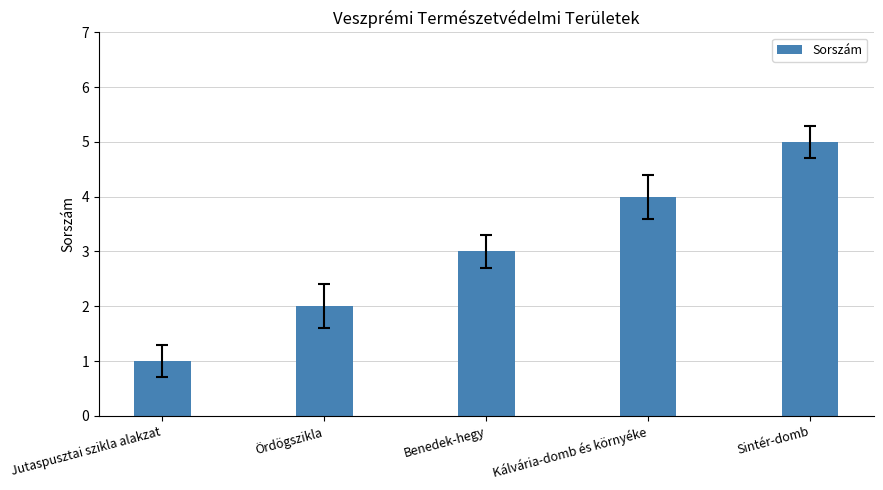

Is it true that the value at Benedek-hegy is 3?

True